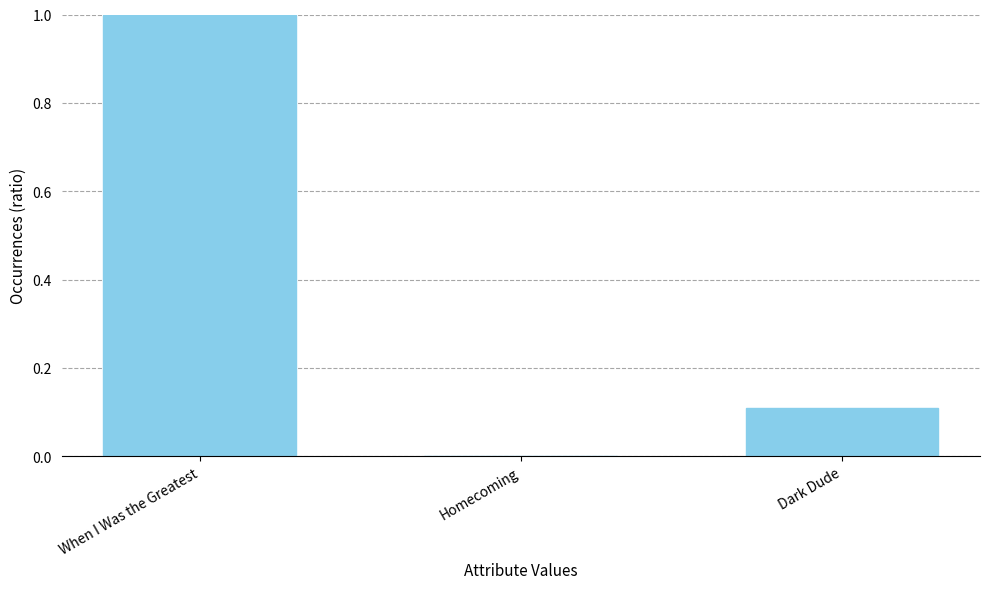

What is the change in value from Homecoming to Dark Dude?

+0.1